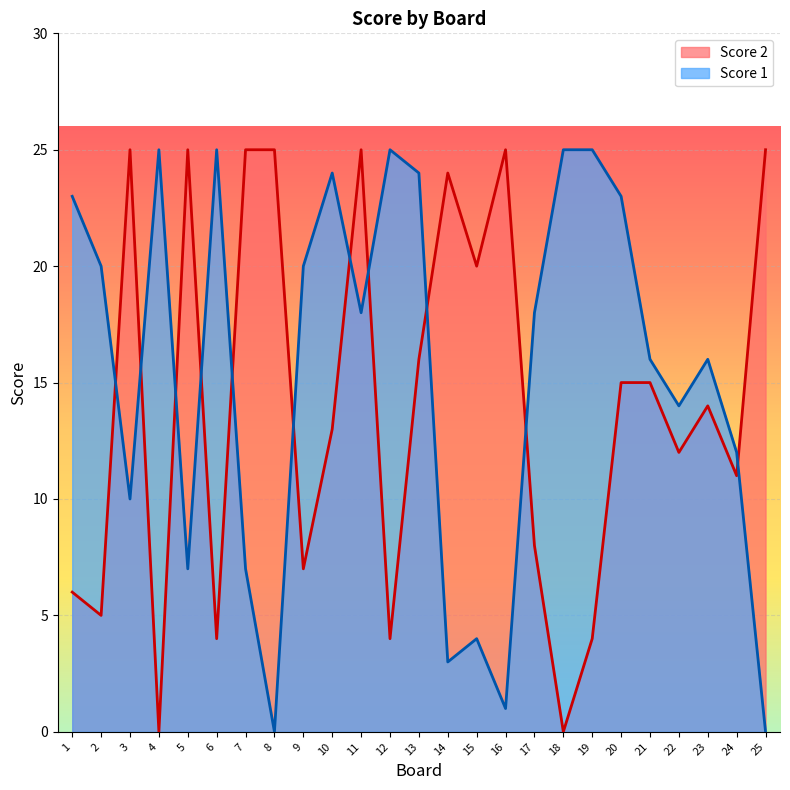

How many lines are shown in the chart?

2